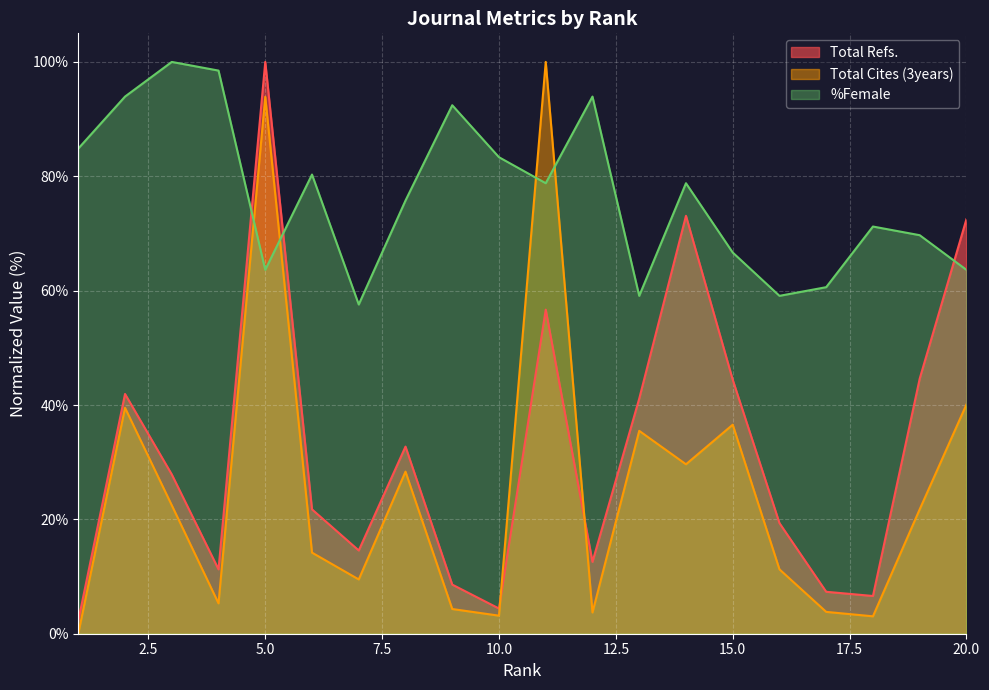

What is the approximate value of Total Refs. at 15.0?

44.4